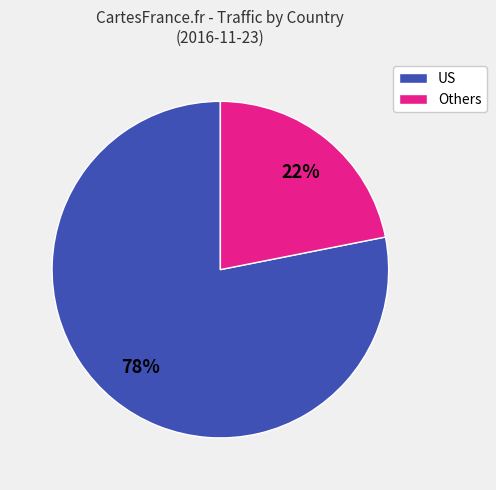

Combined, do US and Others account for over 50%?

Yes